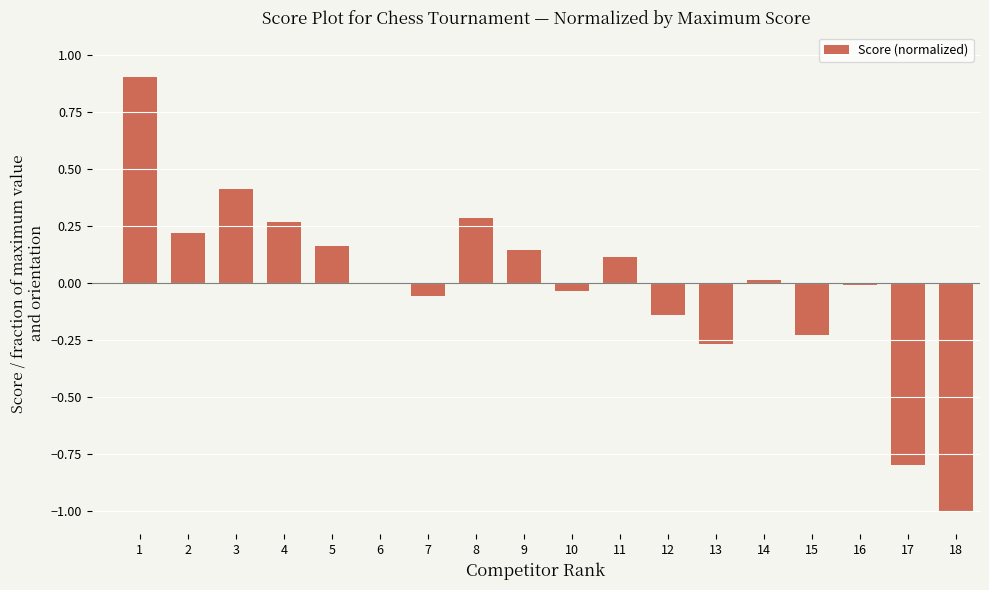

Which label corresponds to the largest value in the chart?

1